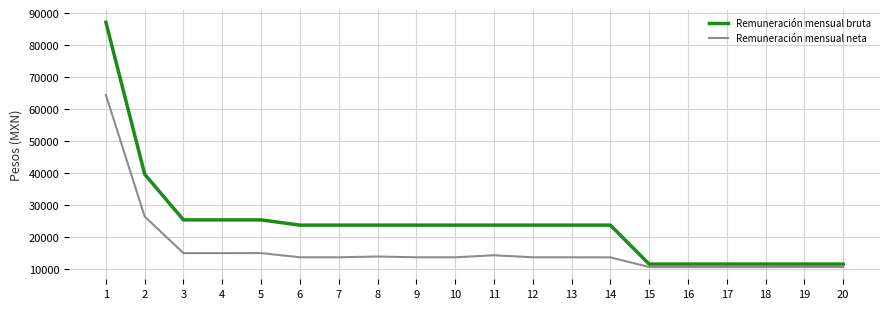

Which series has the largest total across all categories?

Remuneración mensual bruta